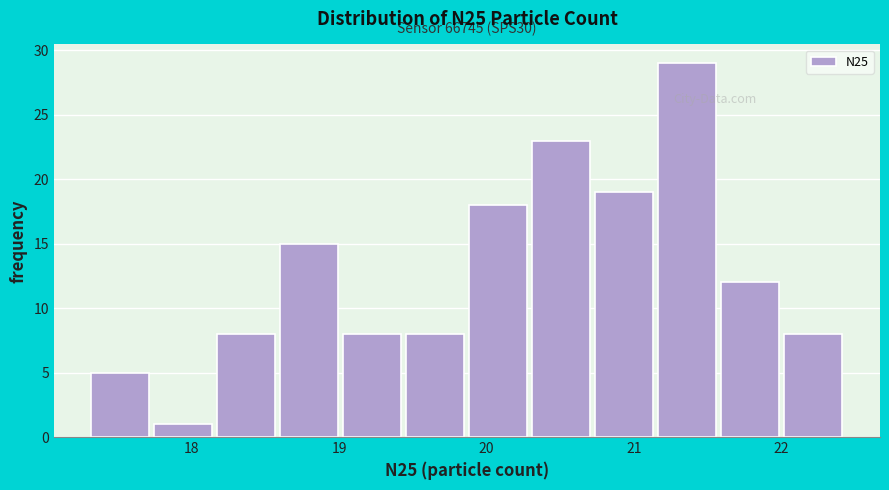

Over which range of the x-axis is the bar tallest?

21.2 to 21.6